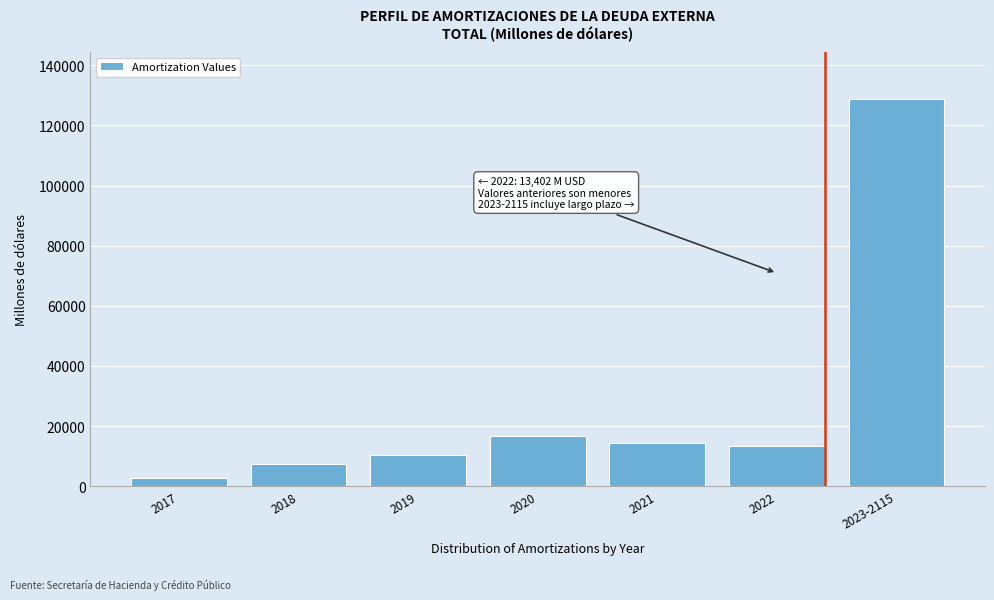

Reading left to right, list all the values displayed in this chart.

2816.3	7352.1	10398.0	16563.0	14303.9	13402.0	128889.1